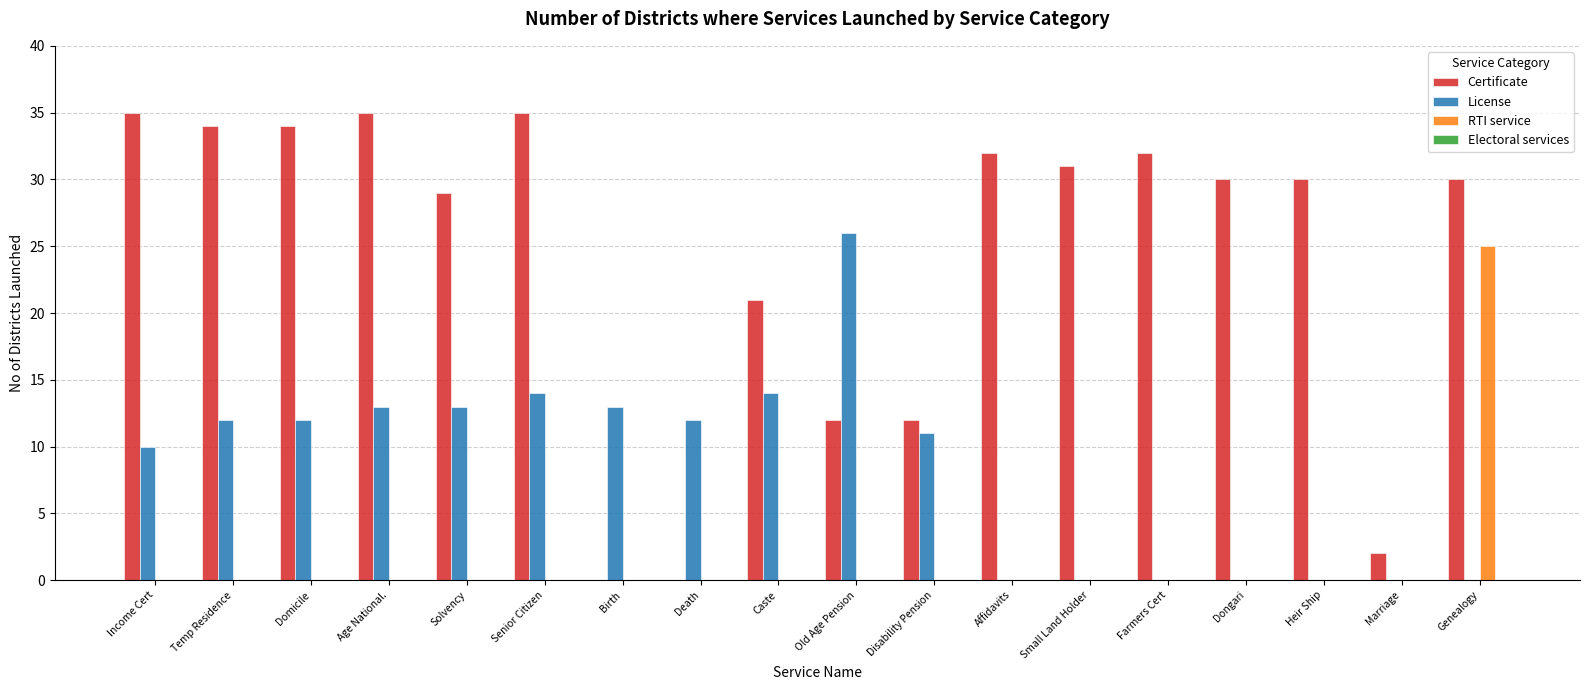

Is it true that License equals 12 at Temp Residence?

True